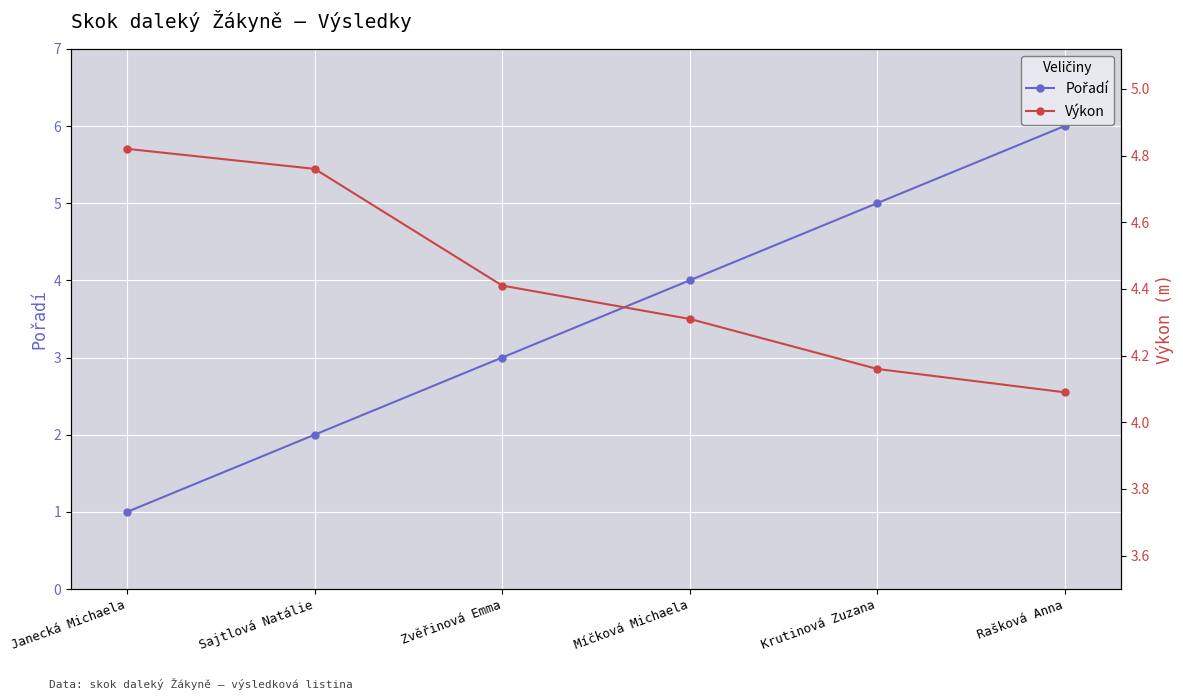

At how many categories does at least one series exceed 3?

6